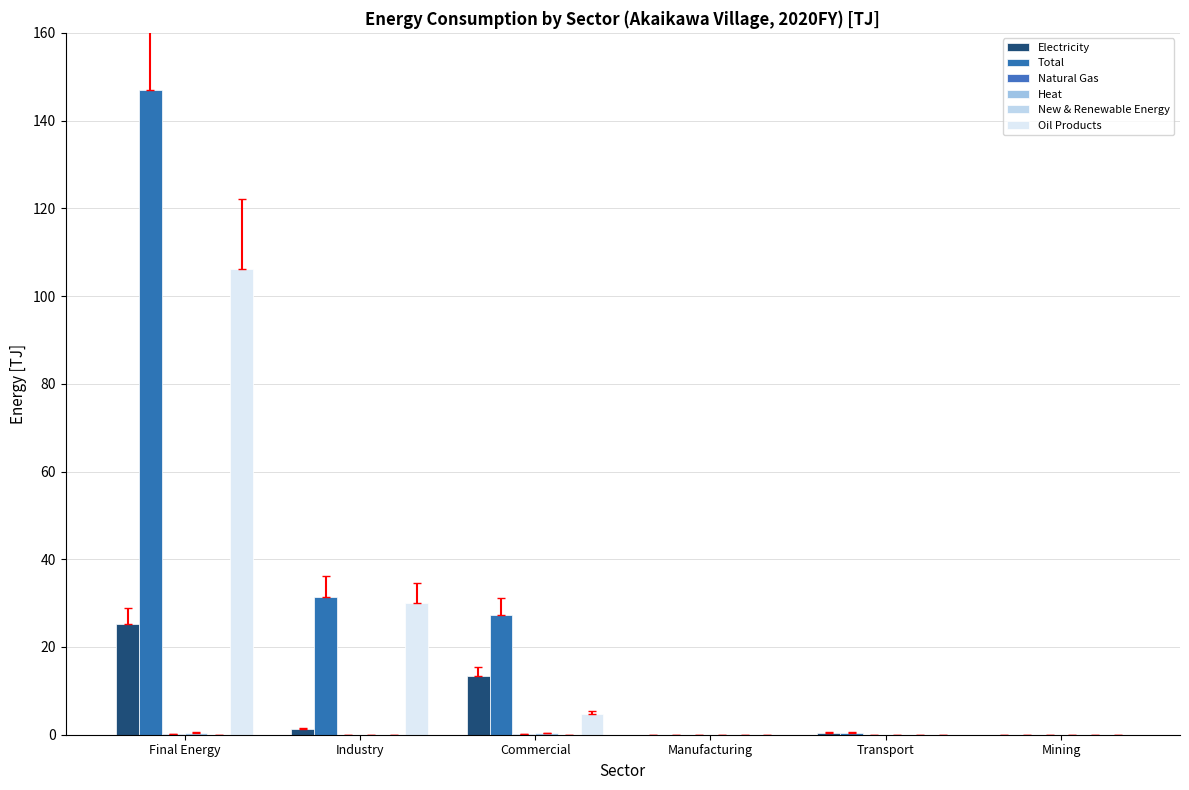

Reading left to right, list all the values displayed in this chart.

Electricity: Final Energy=25.2	Industry=1.4	Commercial=13.5	Manufacturing=0.0	Transport=0.5	Mining=0.0
Total: Final Energy=147.0	Industry=31.5	Commercial=27.2	Manufacturing=0.0	Transport=0.5	Mining=0.0
Natural Gas: Final Energy=0.2	Industry=0.0	Commercial=0.2	Manufacturing=0.0	Transport=0.0	Mining=0.0
Heat: Final Energy=0.5	Industry=0.0	Commercial=0.4	Manufacturing=0.0	Transport=0.0	Mining=0.0
New & Renewable Energy: Final Energy=0.0	Industry=0.0	Commercial=0.0	Manufacturing=0.0	Transport=0.0	Mining=0.0
Oil Products: Final Energy=106.1	Industry=30.0	Commercial=4.7	Manufacturing=0.0	Transport=0.0	Mining=0.0